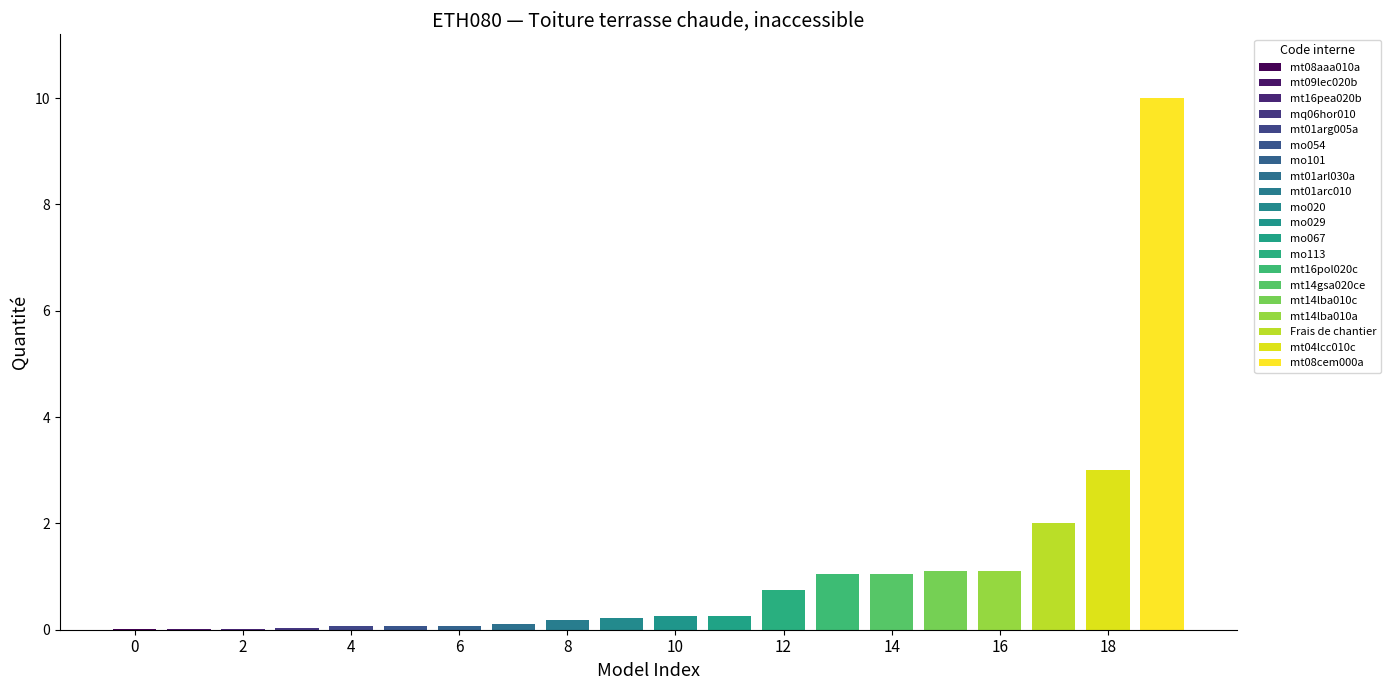

What is the difference between the maximum and second lowest values?

10.0